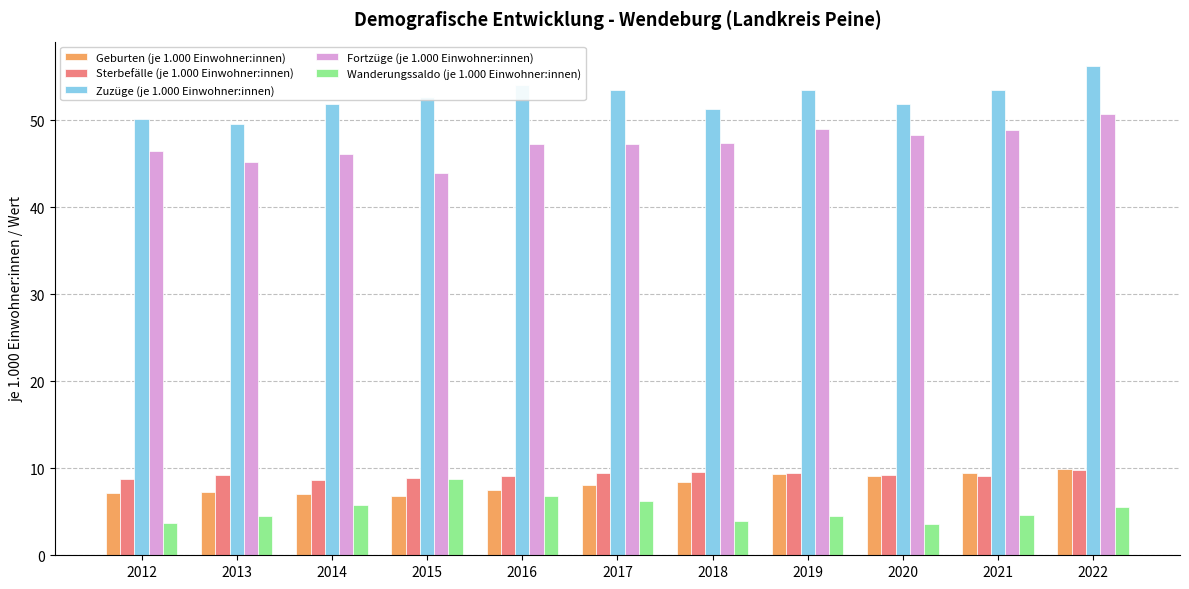

Count the number of categories in the chart.

11